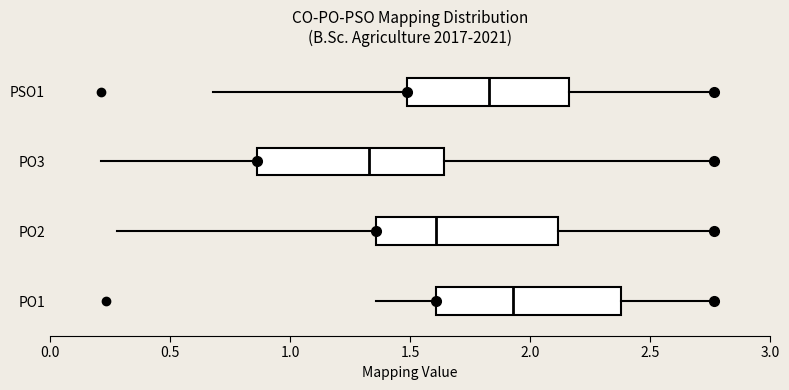

Reading bottom to top, read every box against the x-axis: the position of its median line, the range the box covers, and the ends of its whiskers. The values are not printed on the chart, so give them approximately, as read against the axis.

PO1: median 1.95, box 1.60 to 2.40, whiskers 1.35 to 2.75
PO2: median 1.60, box 1.35 to 2.10, whiskers 0.30 to 2.75
PO3: median 1.35, box 0.85 to 1.65, whiskers 0.20 to 2.75
PSO1: median 1.85, box 1.50 to 2.15, whiskers 0.70 to 2.75